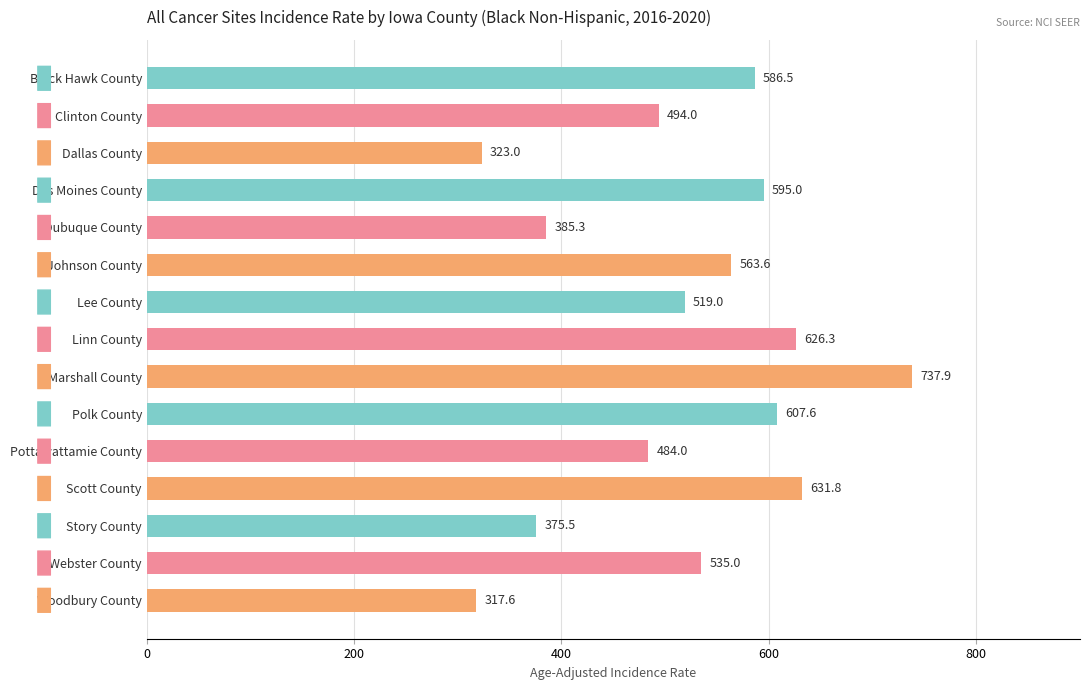

What is the approximate value at Des Moines County?

595.0